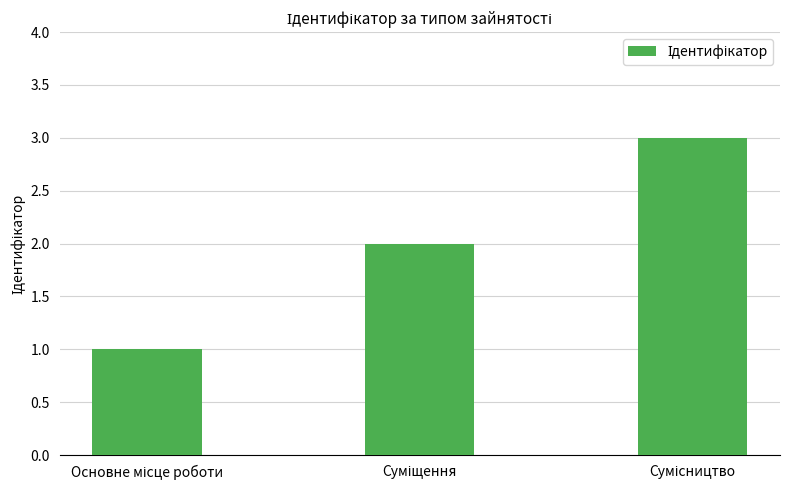

What is the sum of all values?

6